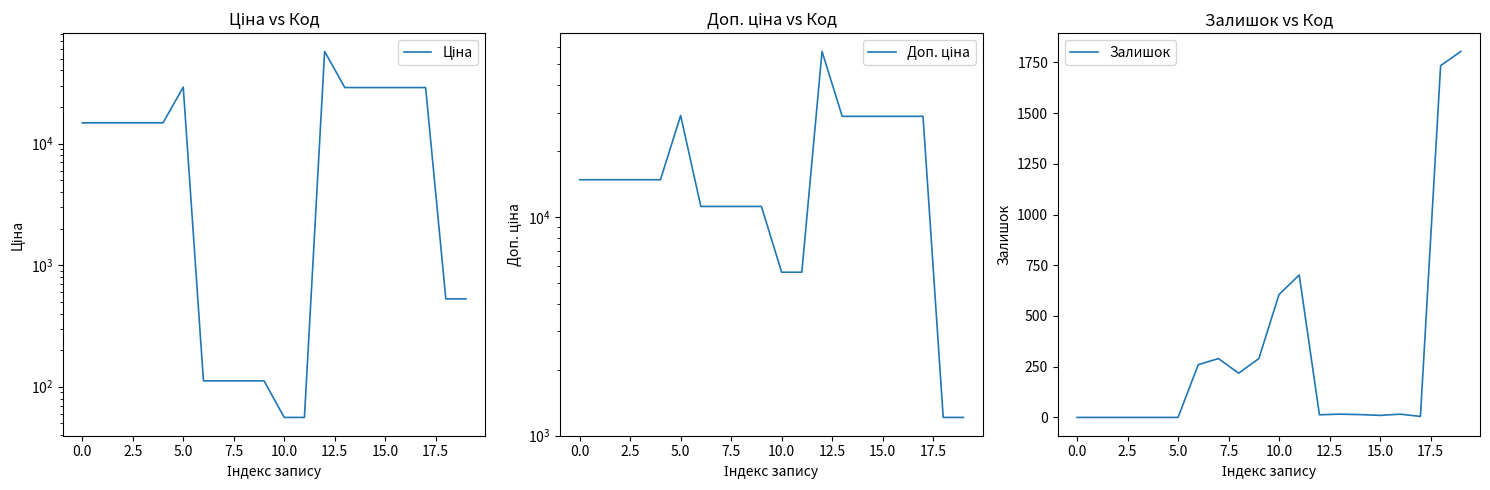

List the series in order of their overall mean, highest first.

Доп. ціна, Ціна, Залишок